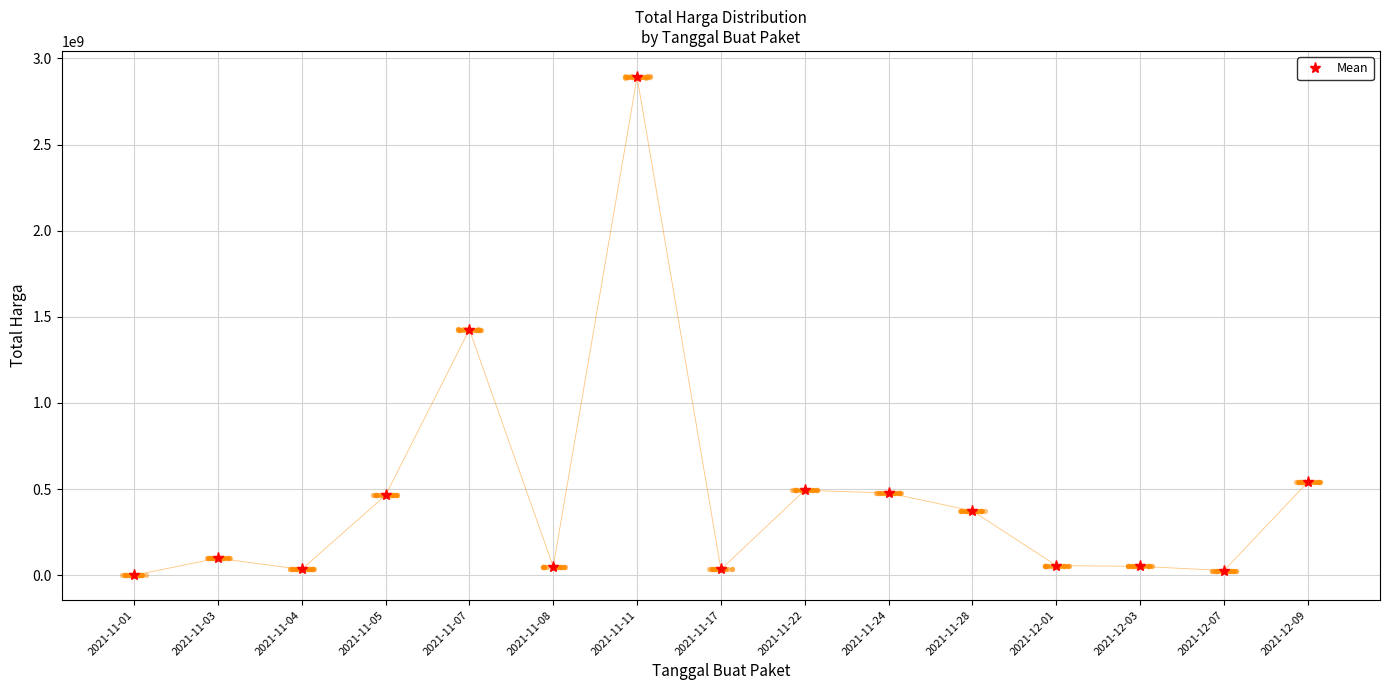

Which has a higher value, 2021-11-22 or 2021-11-08?

2021-11-22